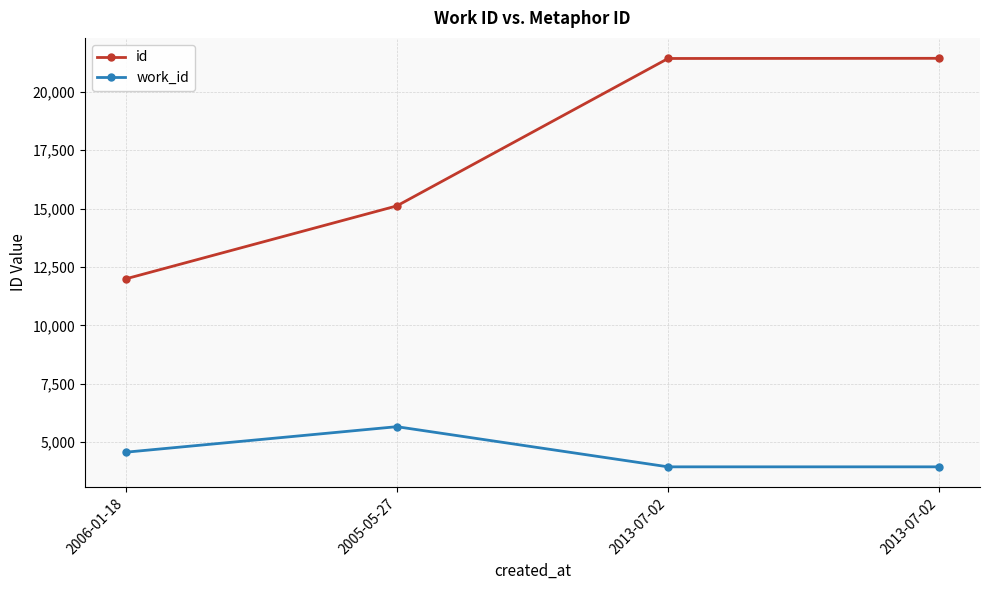

Which label corresponds to the smallest value in the chart?

2013-07-02